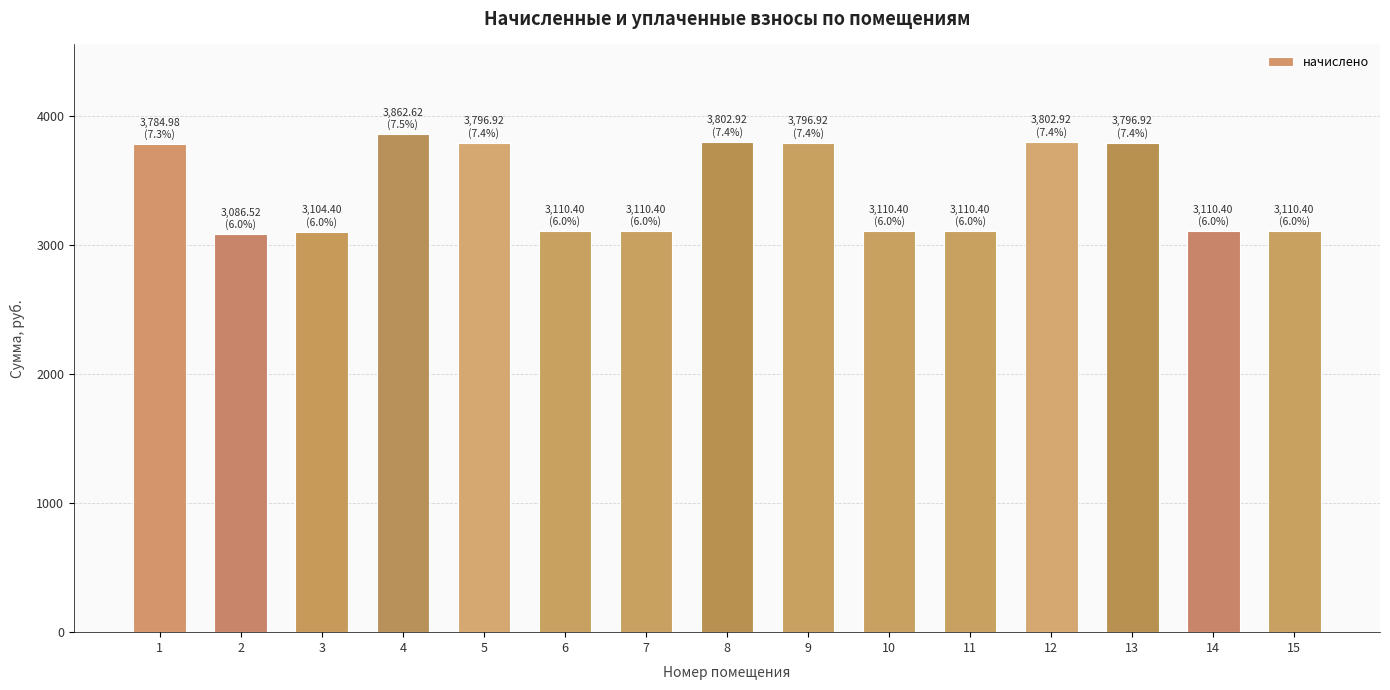

At which label is the value closest to 3474?

1